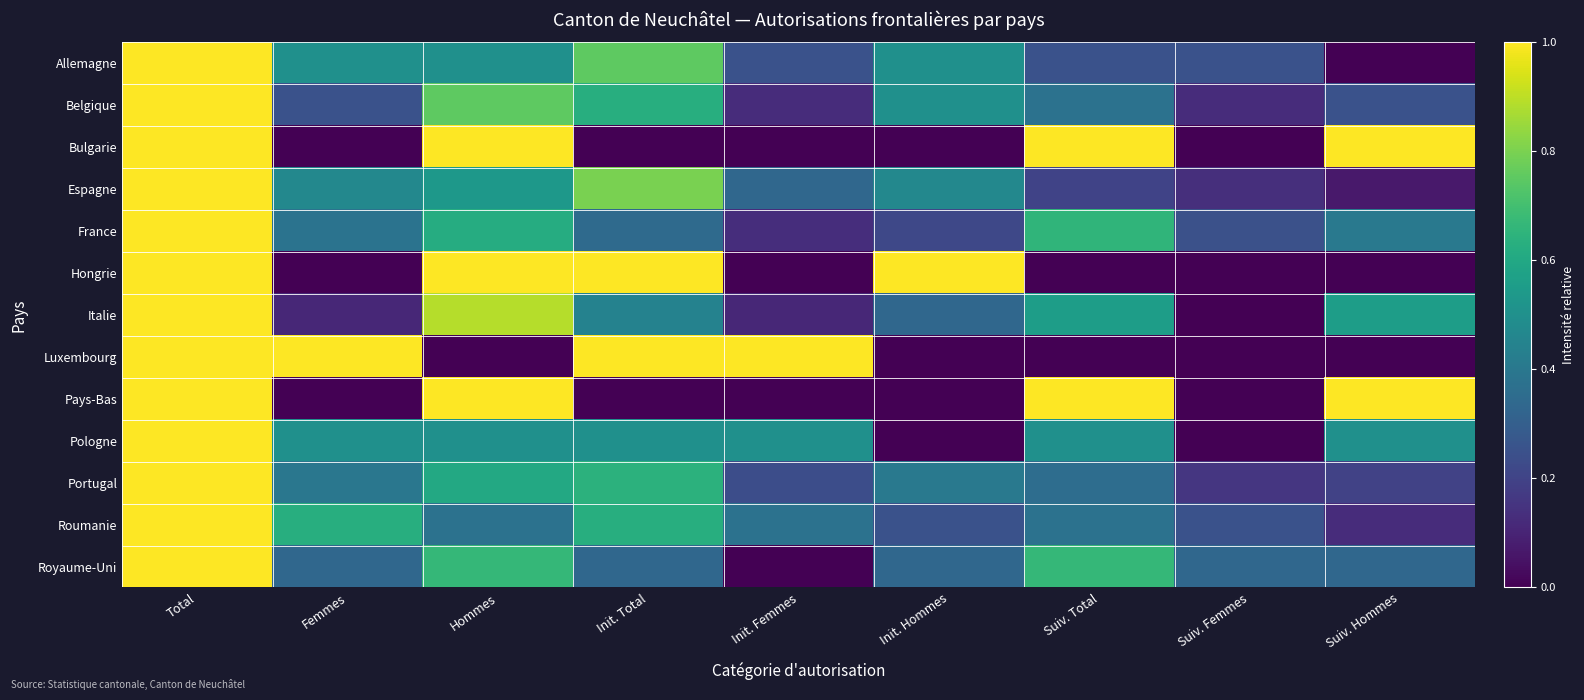

What is the total value across all series at Hommes?

8.4